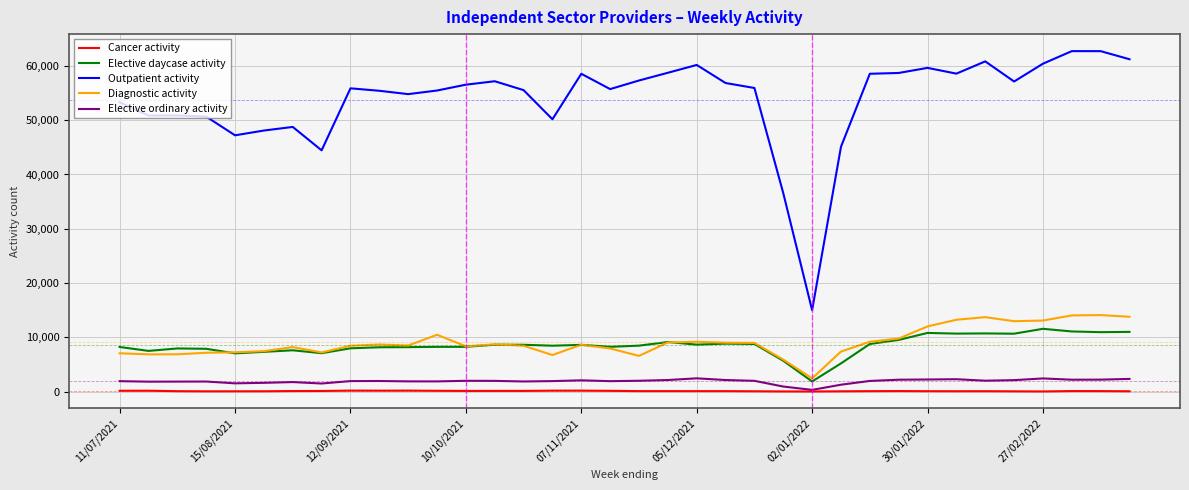

Which series has the largest range (max minus min)?

Outpatient activity